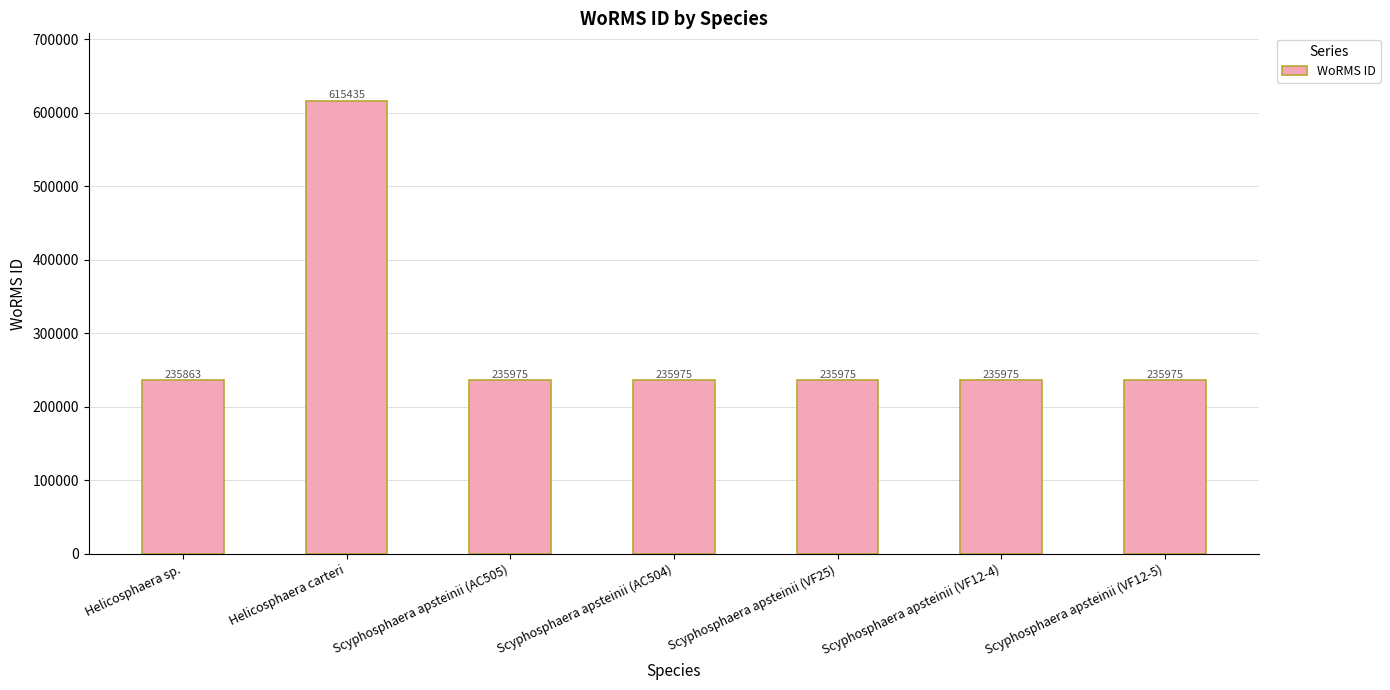

Read the value at Scyphosphaera apsteinii (AC504), to the nearest 10.

235980